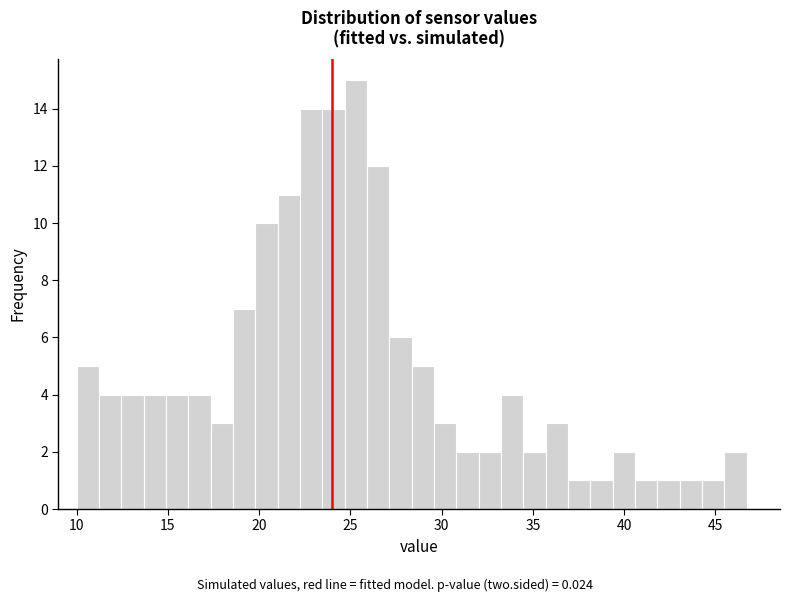

Read against the x-axis, roughly where is the centre of the tallest bar?

25.5